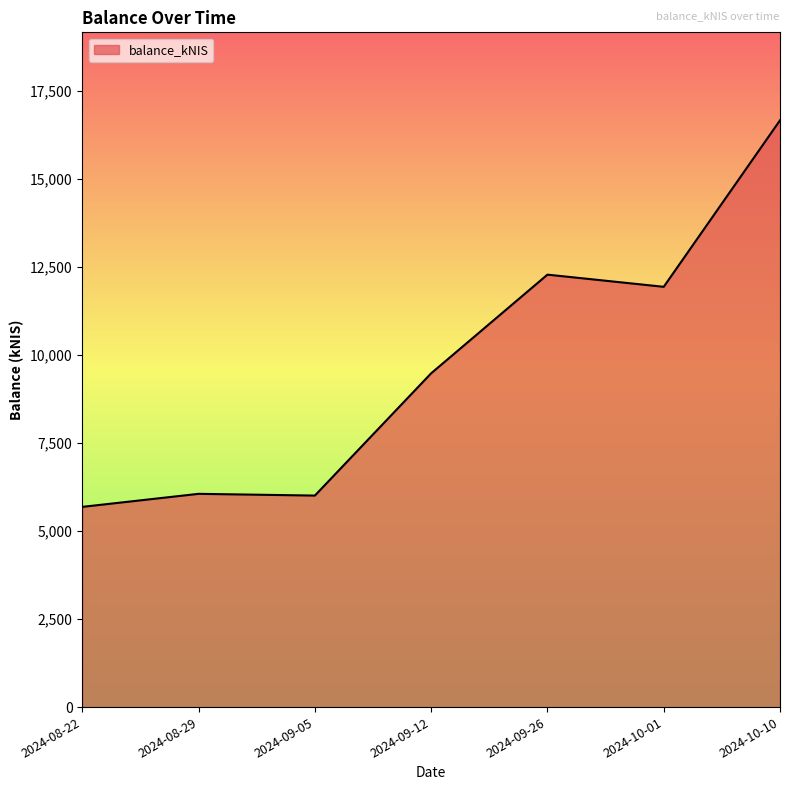

The value at 2024-09-05 is 2113.2. True or false?

False